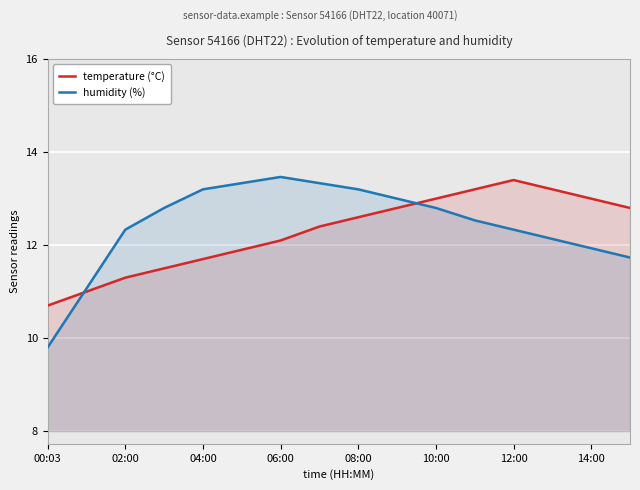

What is the sum of all humidity (%) values?

199.0